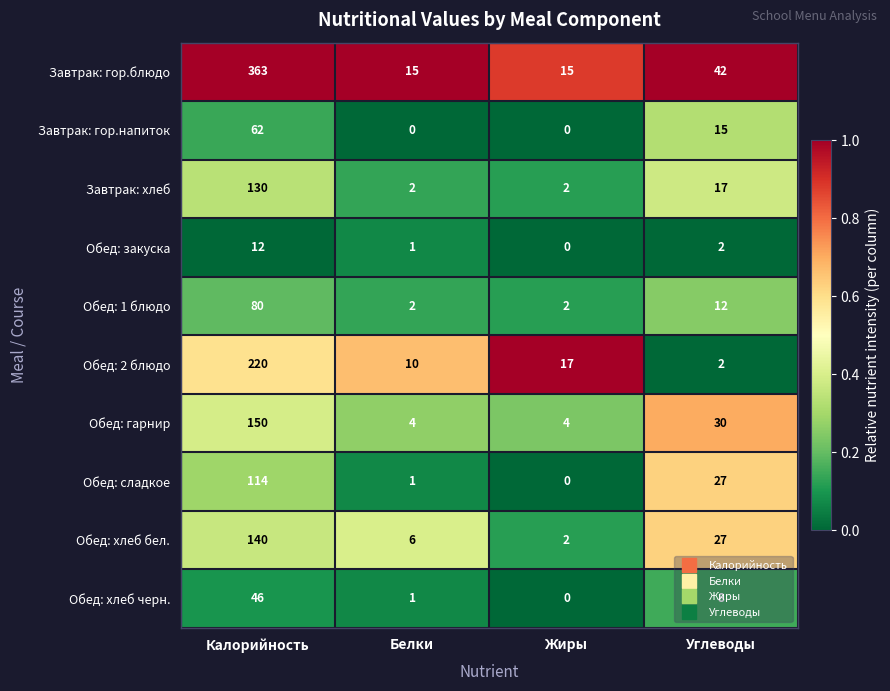

Rank the series at Калорийность from highest to lowest value.

Завтрак: гор.блюдо, Обед: 2 блюдо, Обед: гарнир, Обед: хлеб бел., Завтрак: хлеб, Обед: сладкое, Обед: 1 блюдо, Завтрак: гор.напиток, Обед: хлеб черн., Обед: закуска